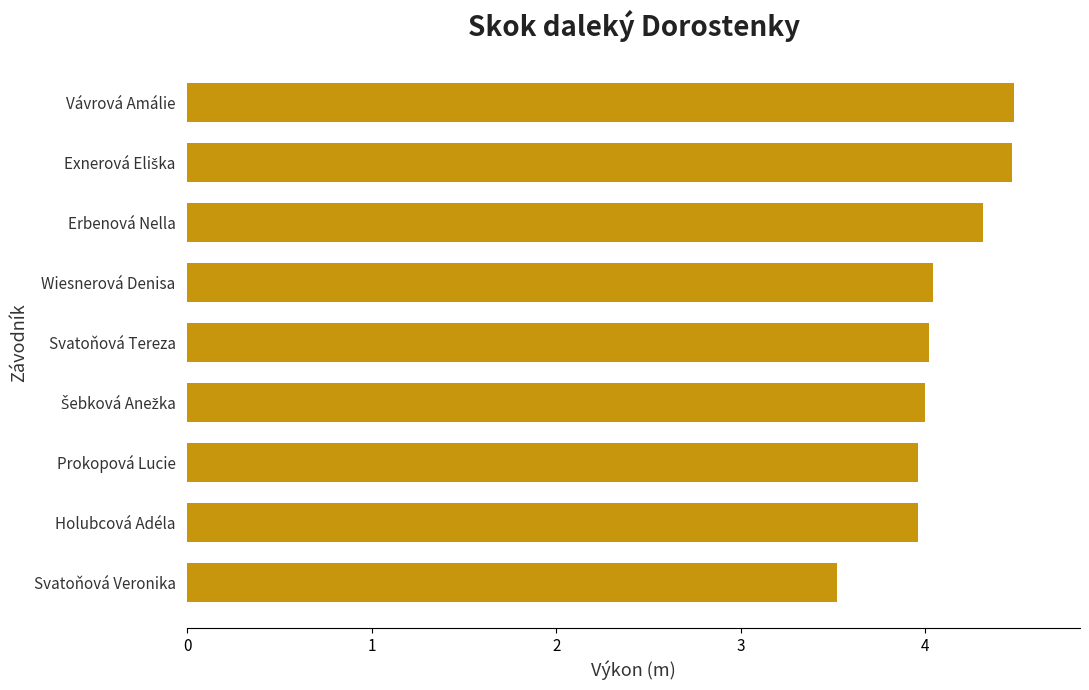

How many bars are there in total?

9